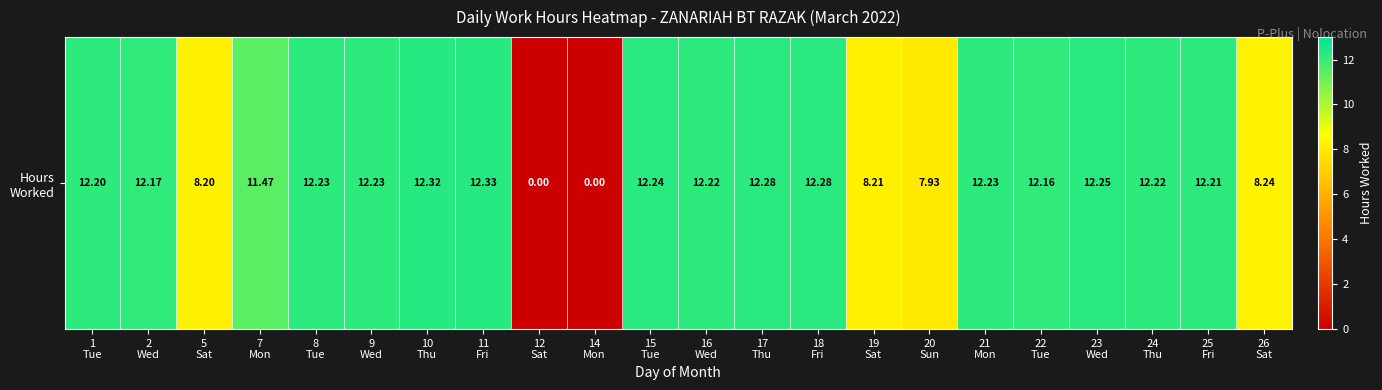

Is it true that the value at 18
Fri is 6.3?

False